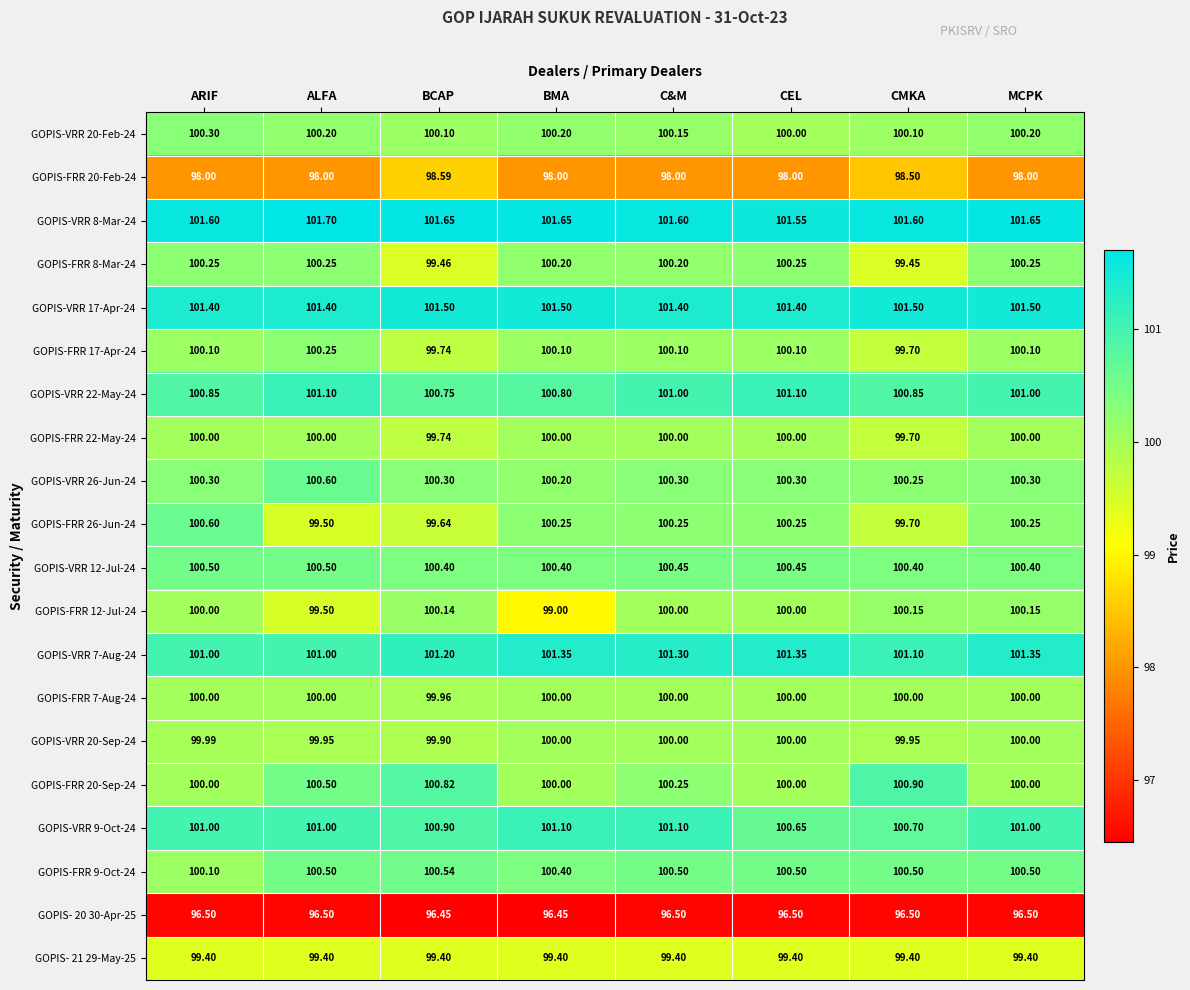

At which category does the chart reach its peak across all series?

ALFA